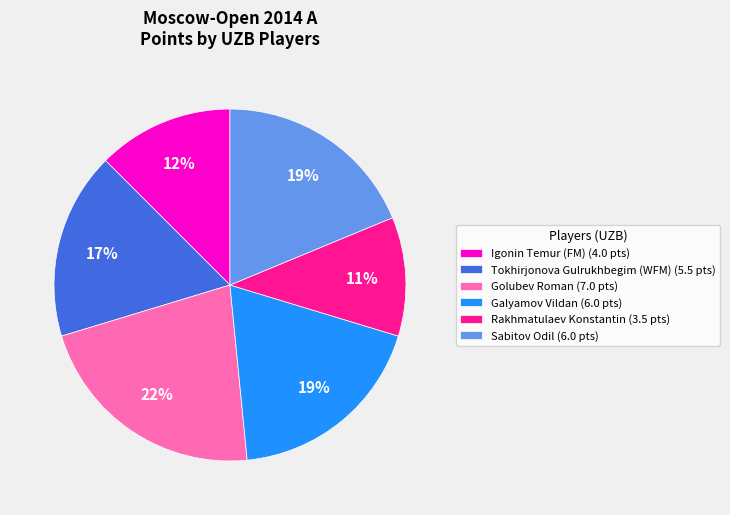

Does Golubev Roman represent more than half of the total?

No